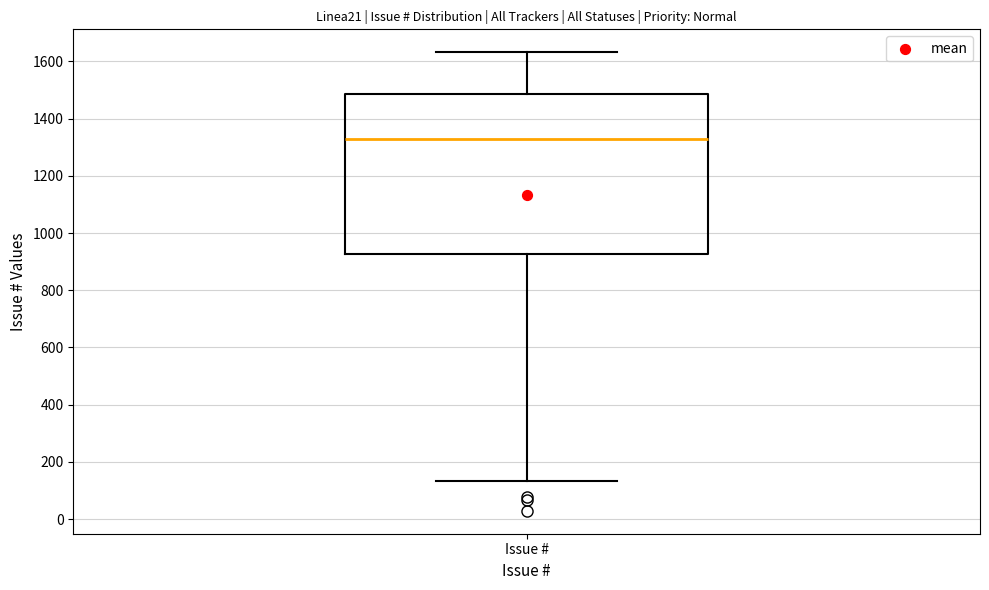

Where does the upper whisker of the box for Issue # end on the y-axis? The values are not printed on the chart, so give them approximately, as read against the axis.

1640